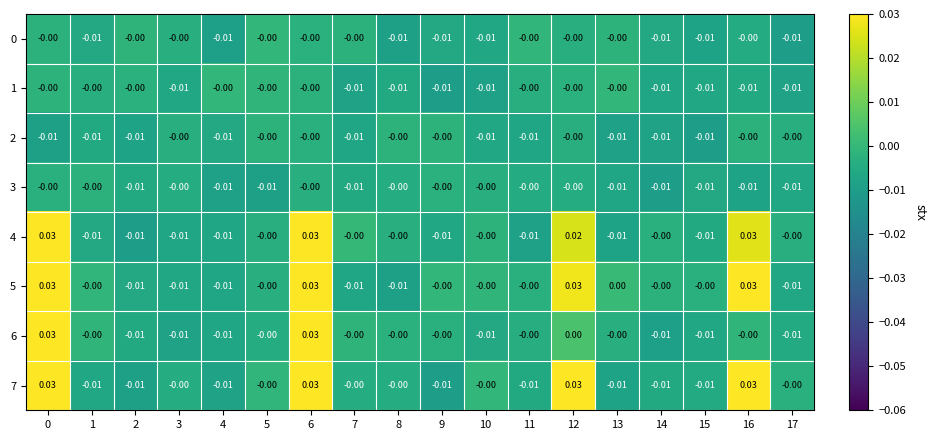

What is the total value across all series at 12?

0.1